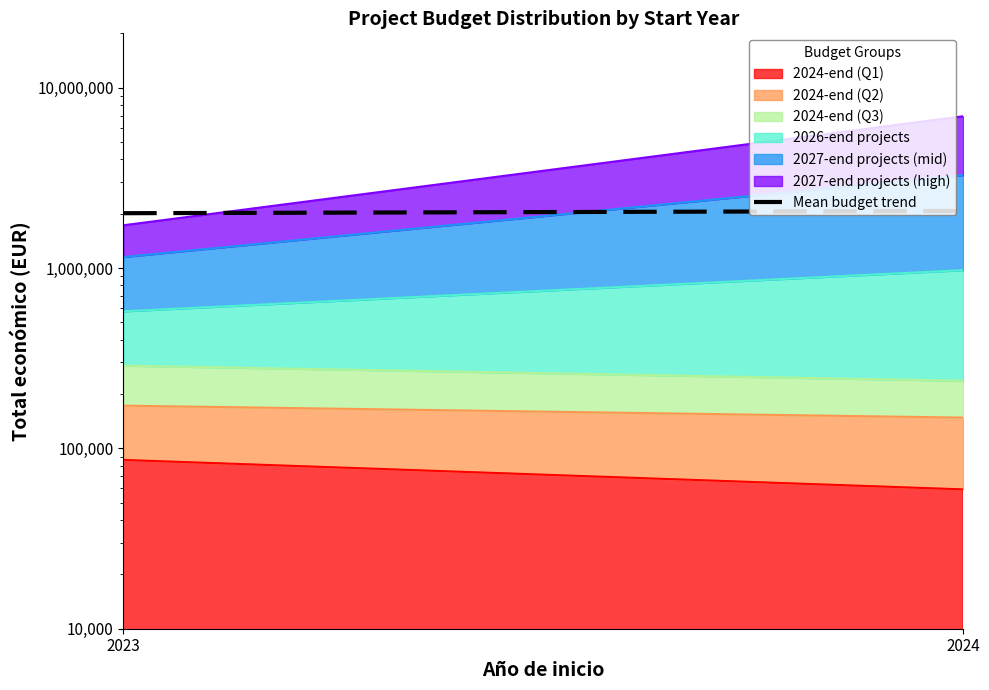

Reading left to right, extract all data points from this chart.

2023=2012683.8	2024=2071131.0